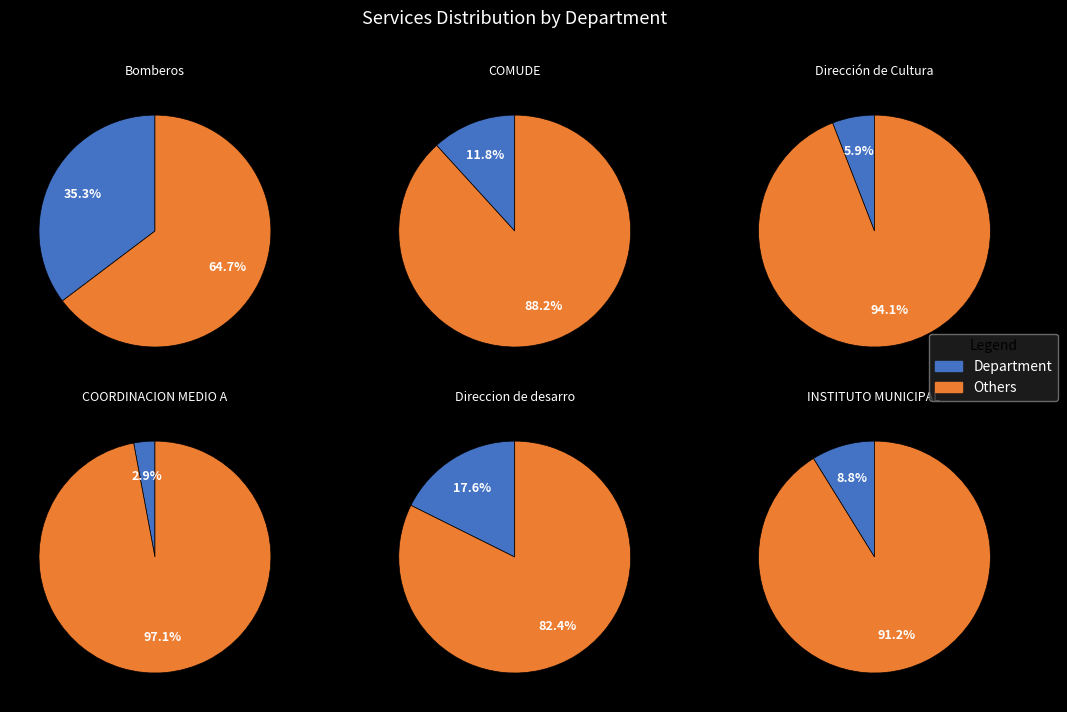

Does Bomberos account for over 50% of the chart?

No